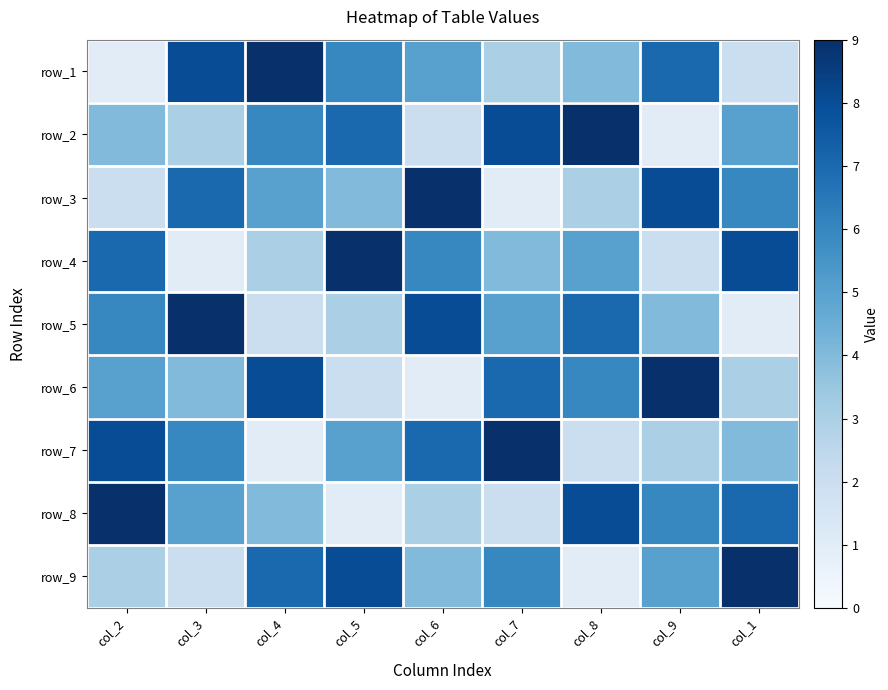

Between col_1 and col_8, which is larger?

col_8